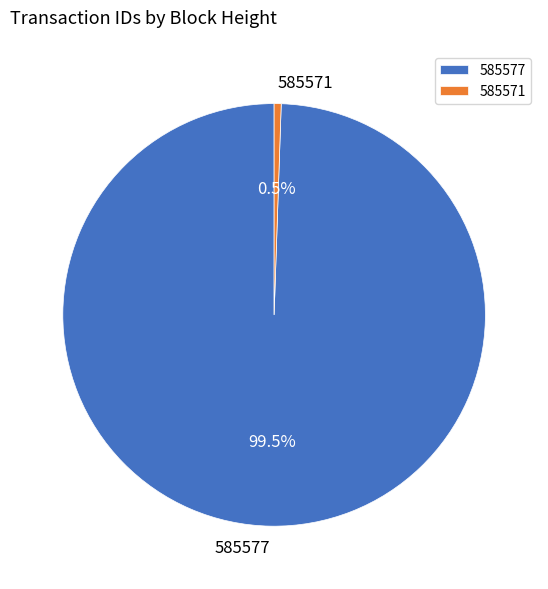

True or false: 585577 accounts for 89% of the total.

False